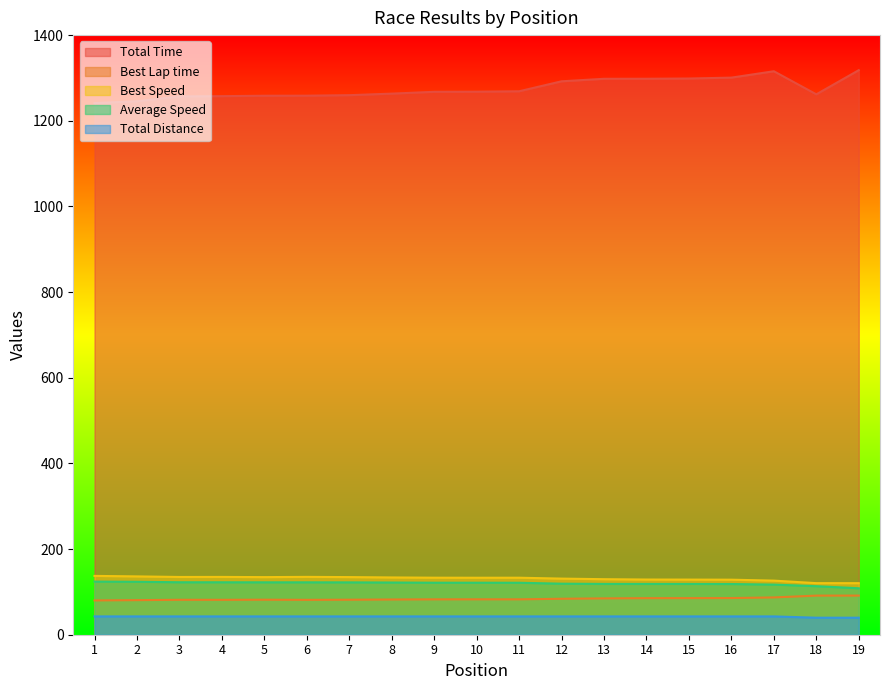

At which label does Total Distance first exceed 42?

1